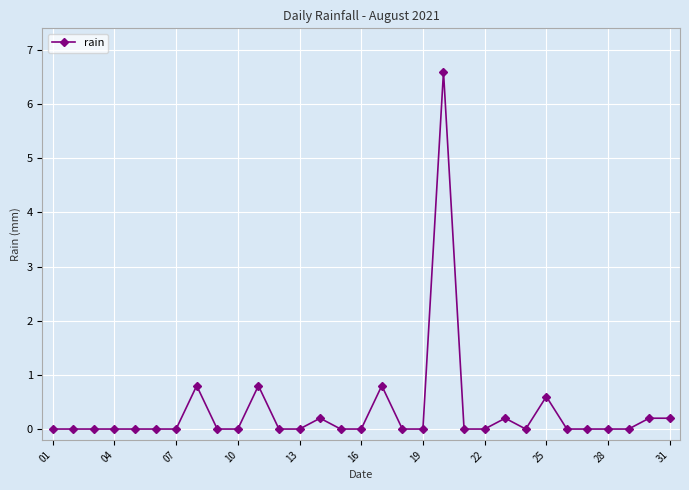

What is the difference between the maximum and second lowest values?

6.6